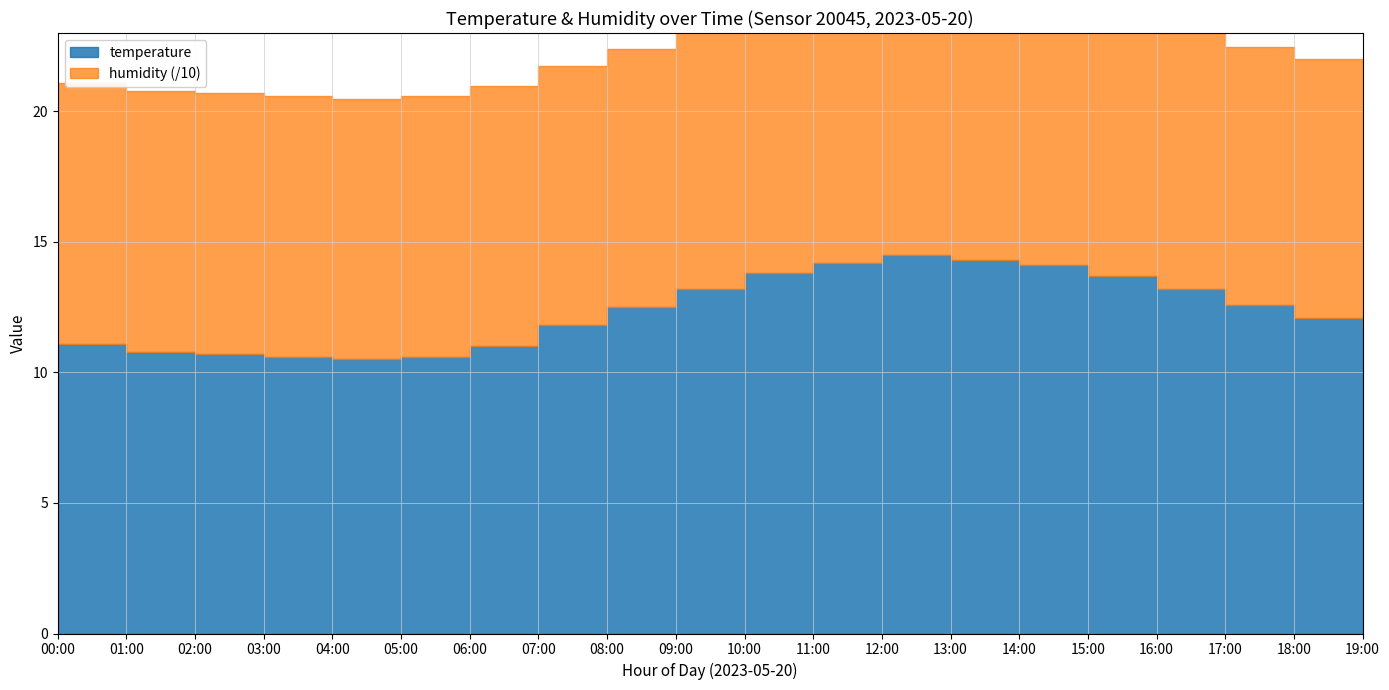

True or false: humidity and temperature cross at least once.

False